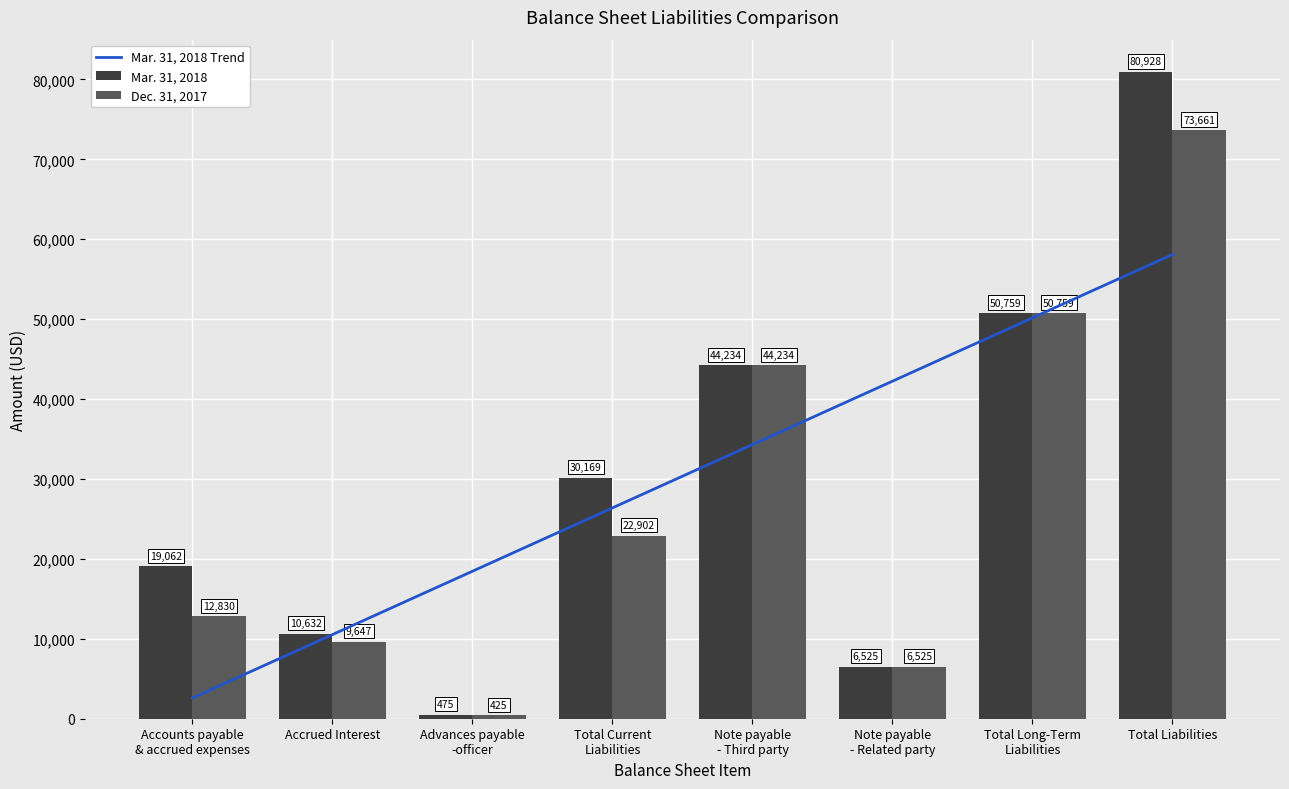

The value of Mar. 31, 2018 Trend at Note payable
- Third party is 59371.6. True or false?

False